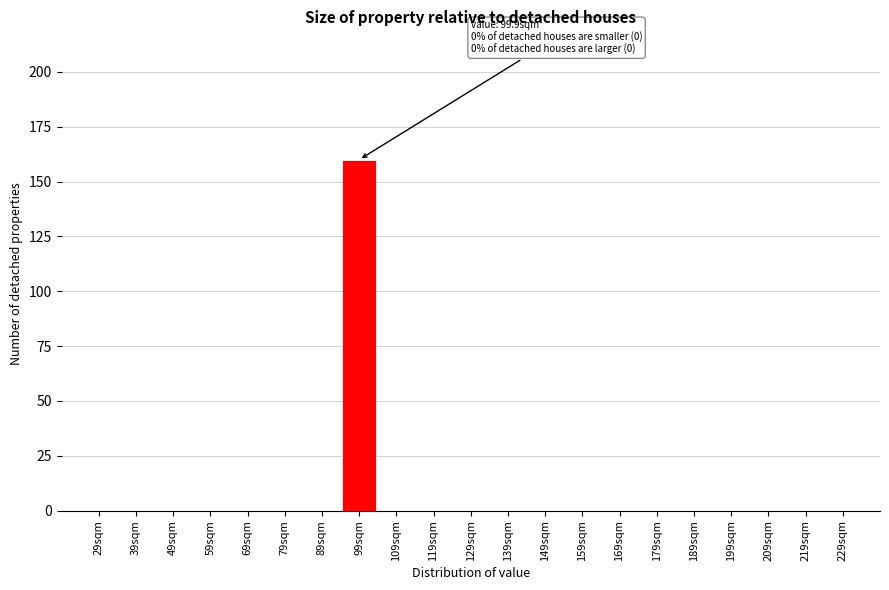

Reading right to left, transcribe all the data shown in this chart.

229sqm=0	219sqm=0	209sqm=0	199sqm=0	189sqm=0	179sqm=0	169sqm=0	159sqm=0	149sqm=0	139sqm=0	129sqm=0	119sqm=0	109sqm=0	99sqm=160	89sqm=0	79sqm=0	69sqm=0	59sqm=0	49sqm=0	39sqm=0	29sqm=0